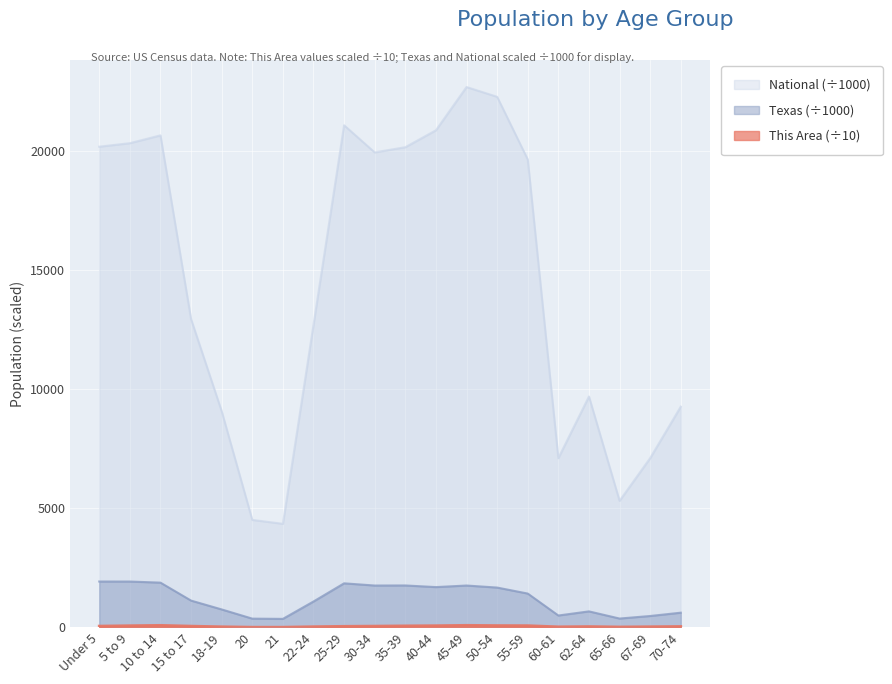

At which category is the sum across all series the highest?

45-49